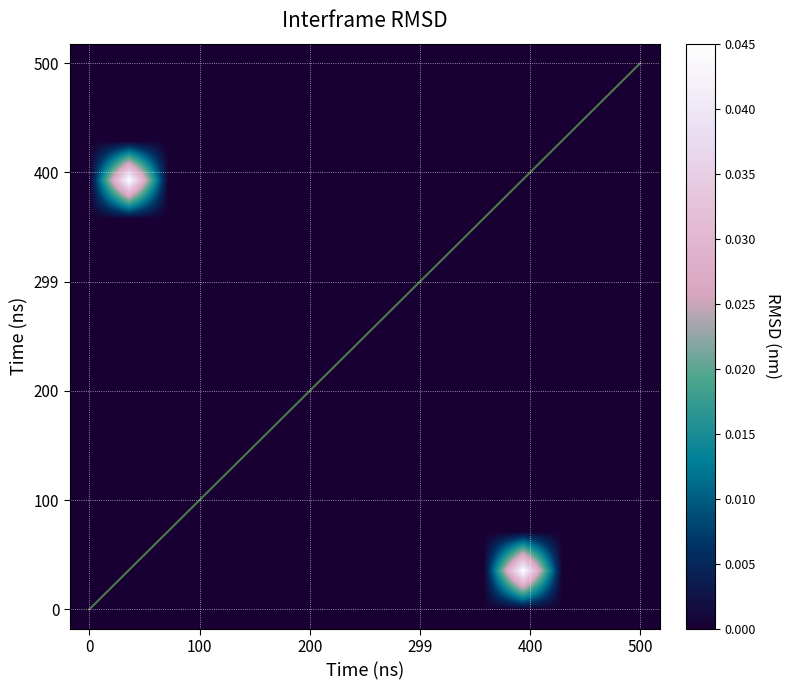

The 43864 series shows 0.0 at 9. True or false?

True